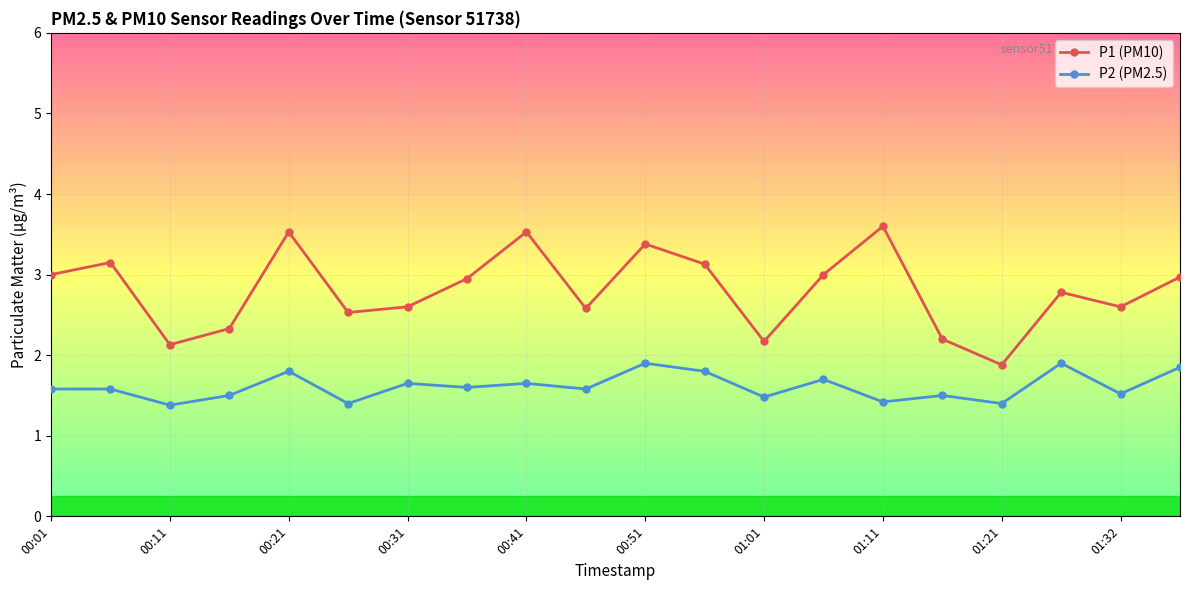

True or false: P2 (PM2.5) and P1 (PM10) cross at least once.

False